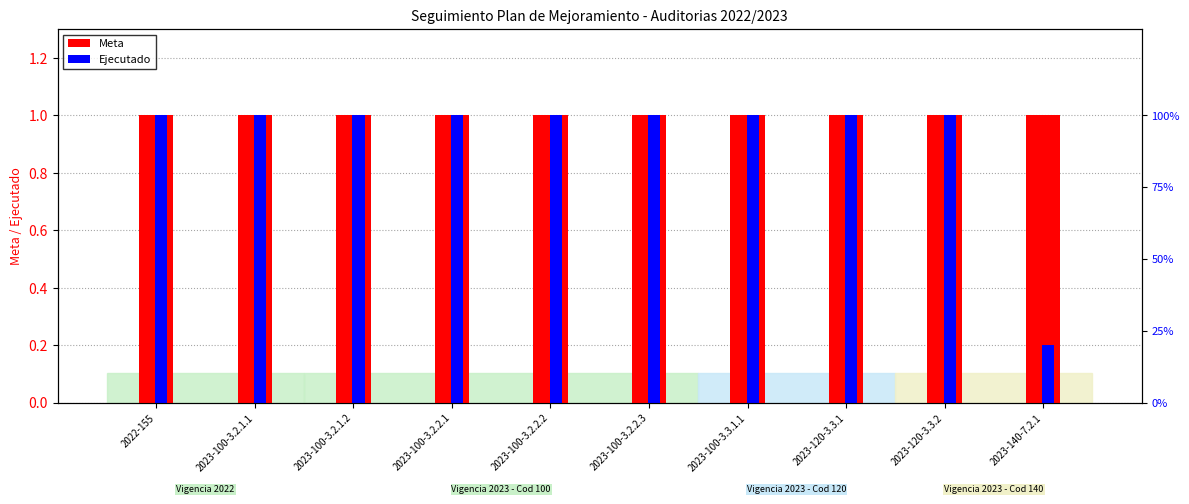

The Ejecutado series shows 1.7 at 2023-100-3.2.2.1. True or false?

False